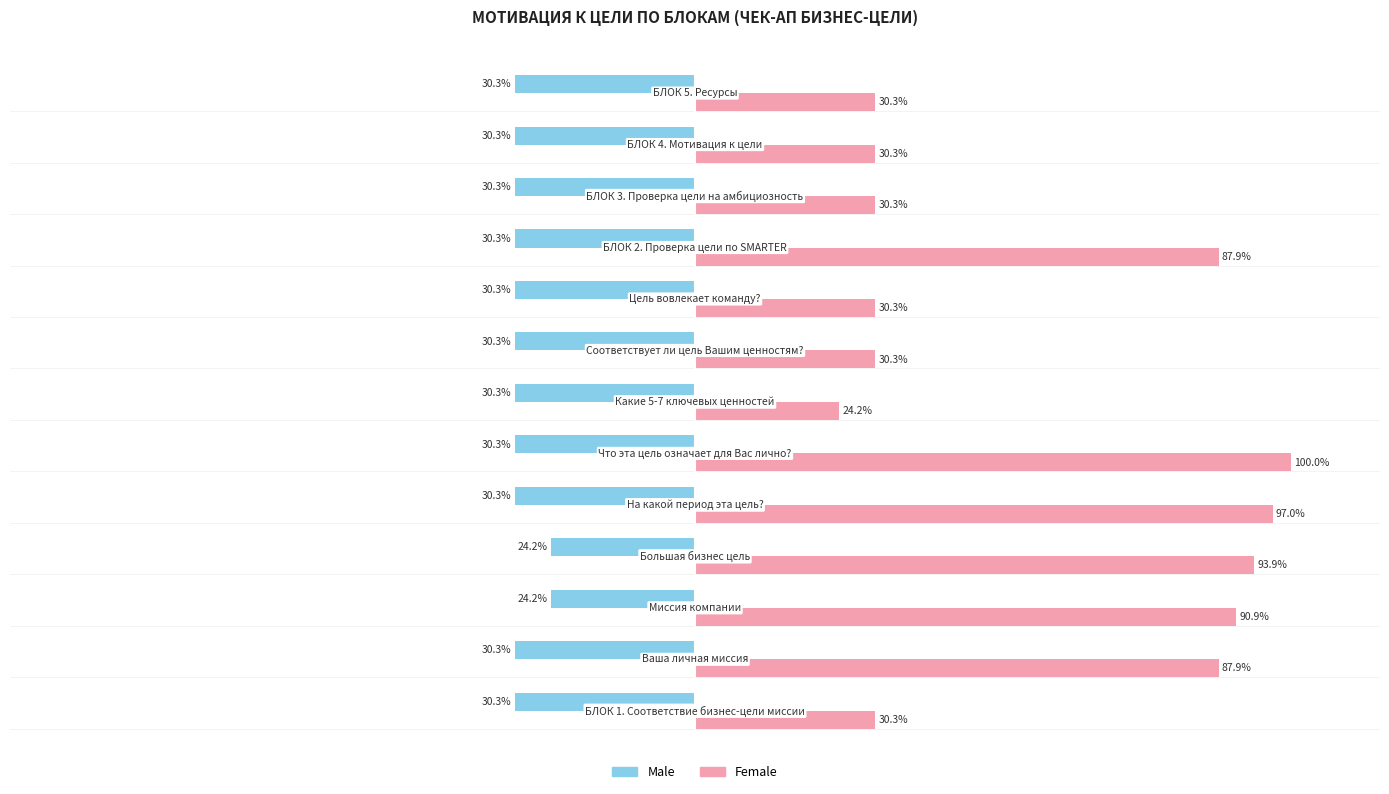

List the series in order of their overall mean, lowest first.

Male, Female